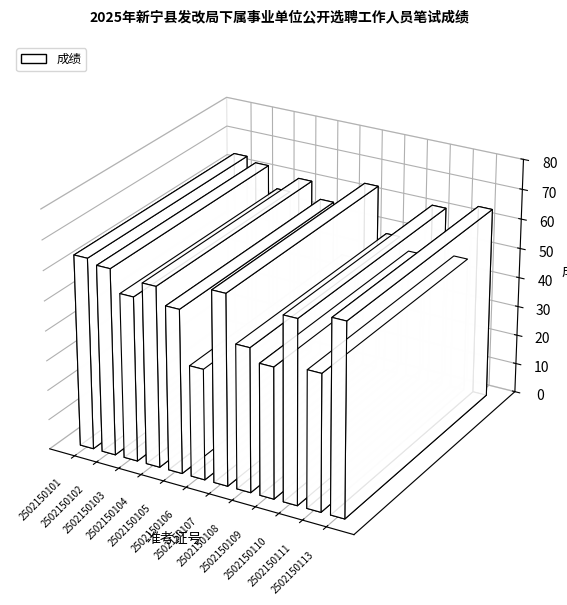

Are the bars grouped side by side (vs. stacked)?

No